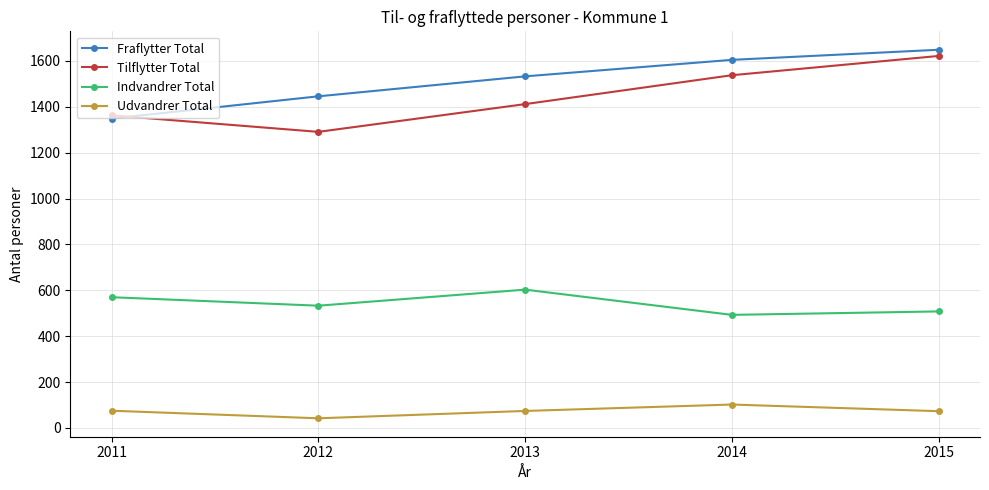

What is the sum of the Tilflytter Total values at 2013 and 2015?

3034